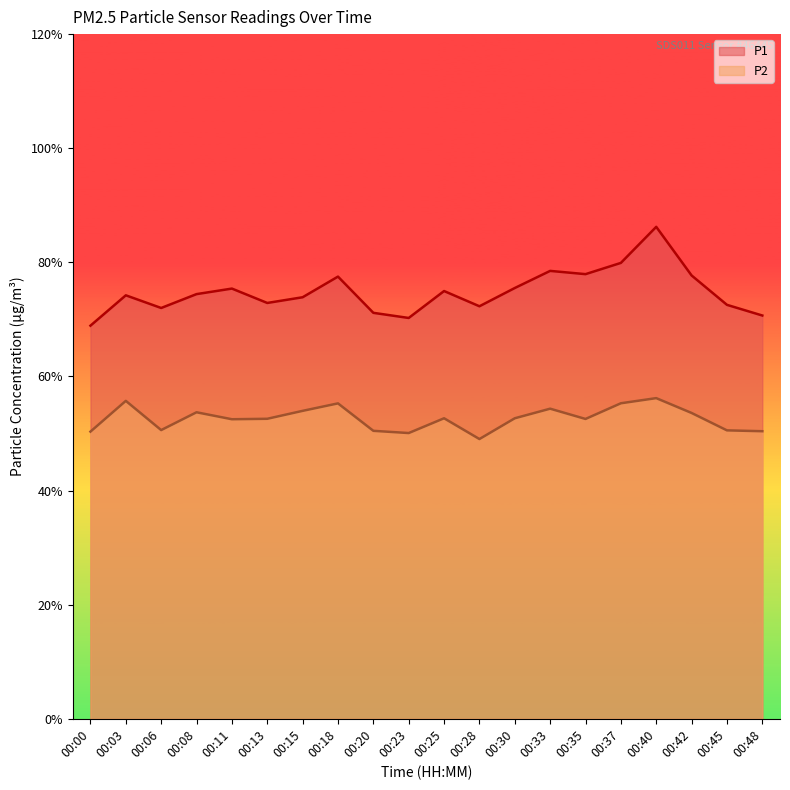

What is the total value across all series at 00:33?

132.8